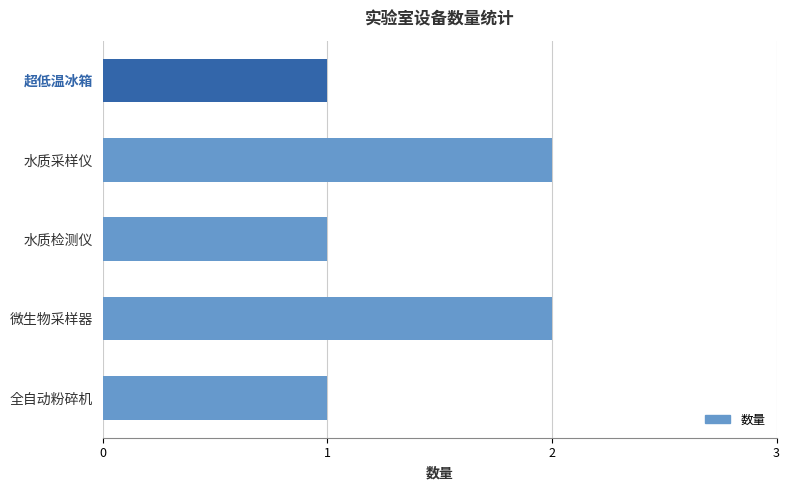

What is the minimum value shown in the chart?

1